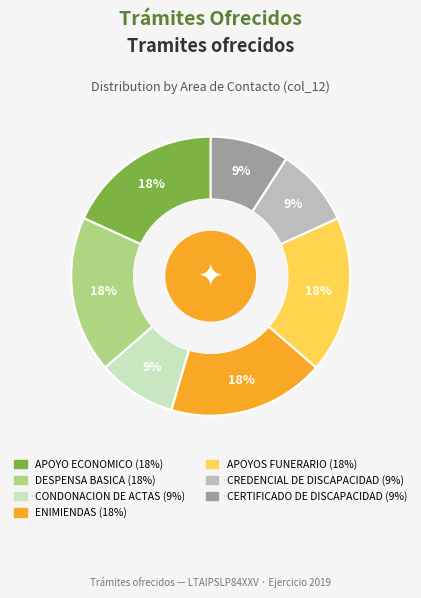

To the nearest percent, what portion does APOYOS FUNERARIO represent?

18%